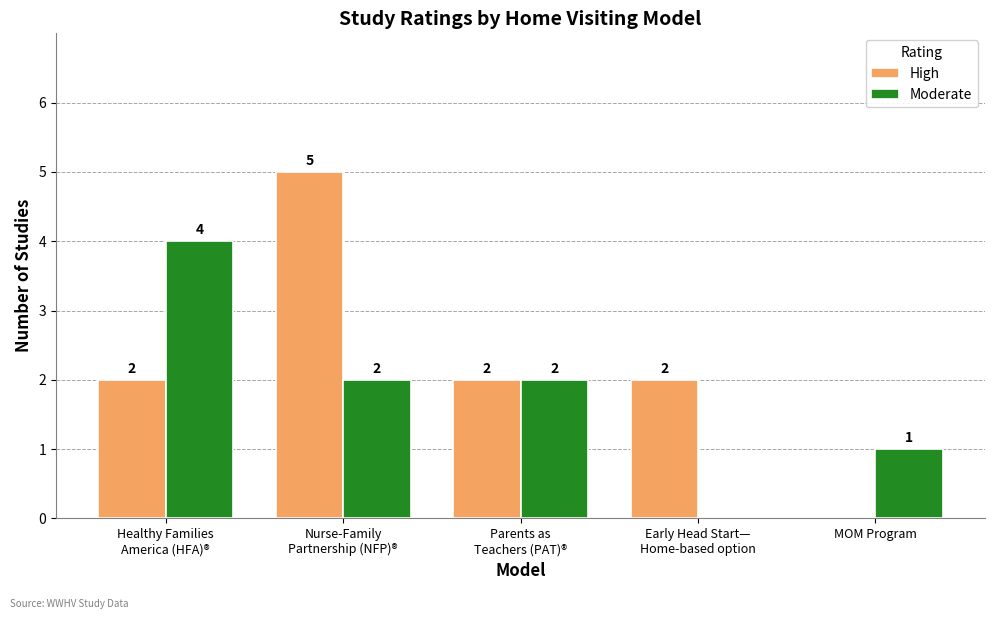

How many data points does each series have?

5